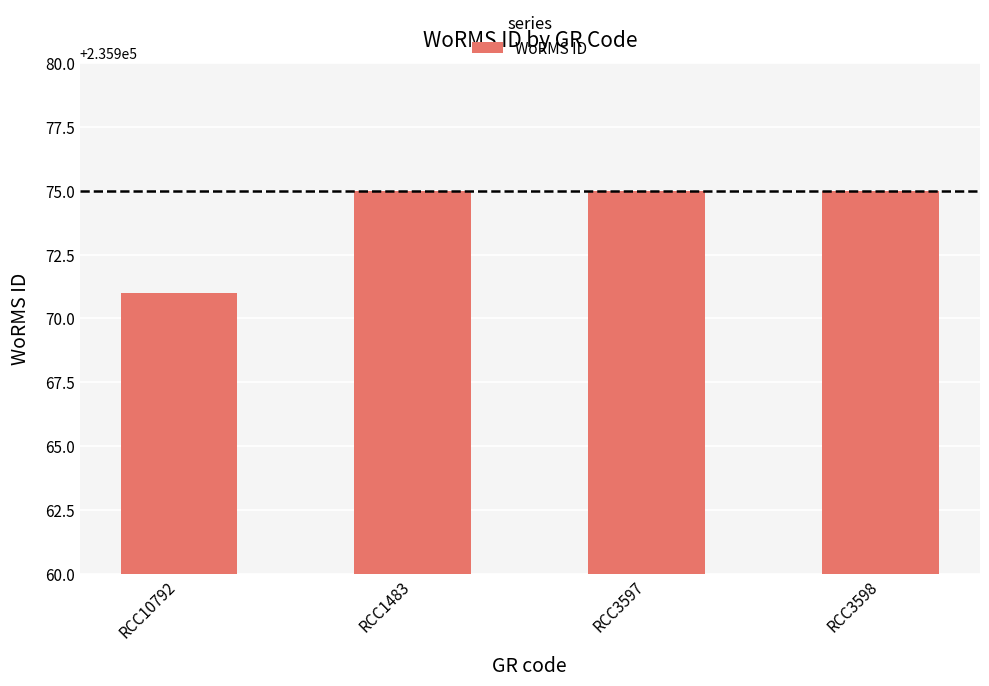

Count the number of data series in this chart.

1